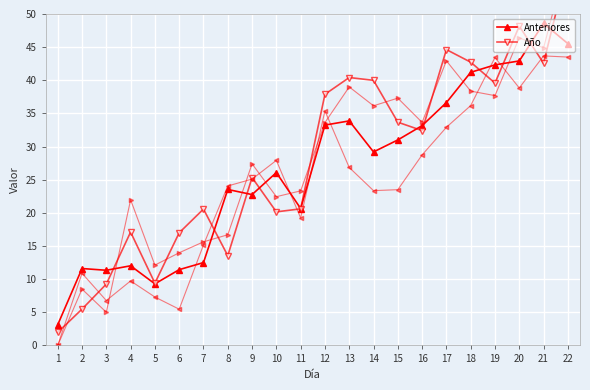

What is the greatest value displayed?

57.5